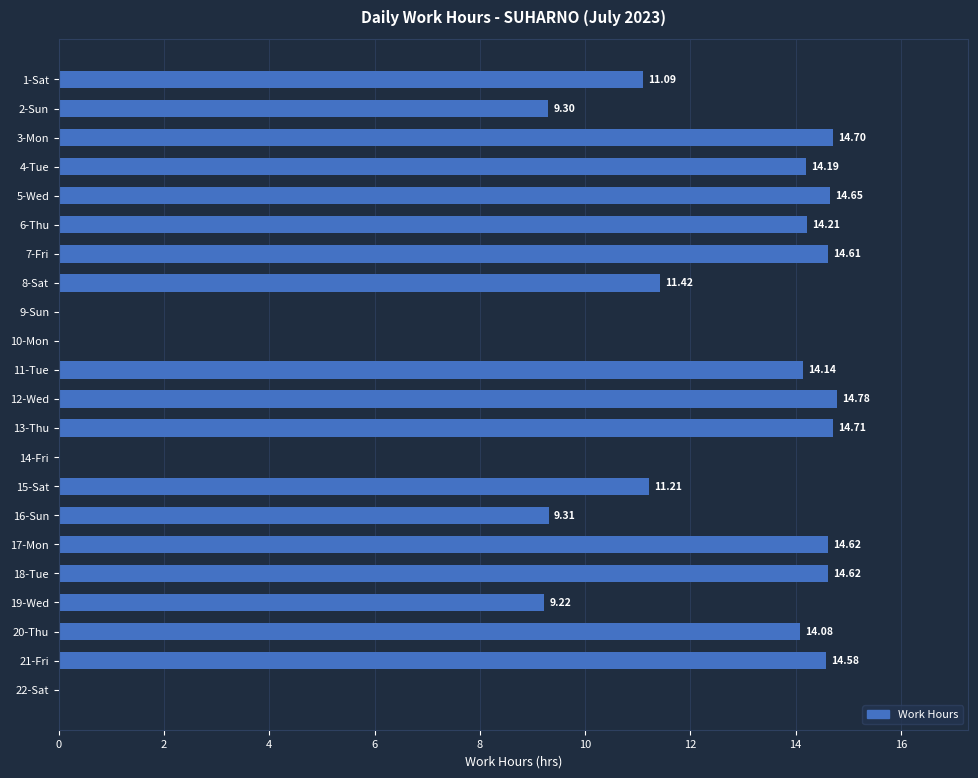

What is the sum of all values?

235.4